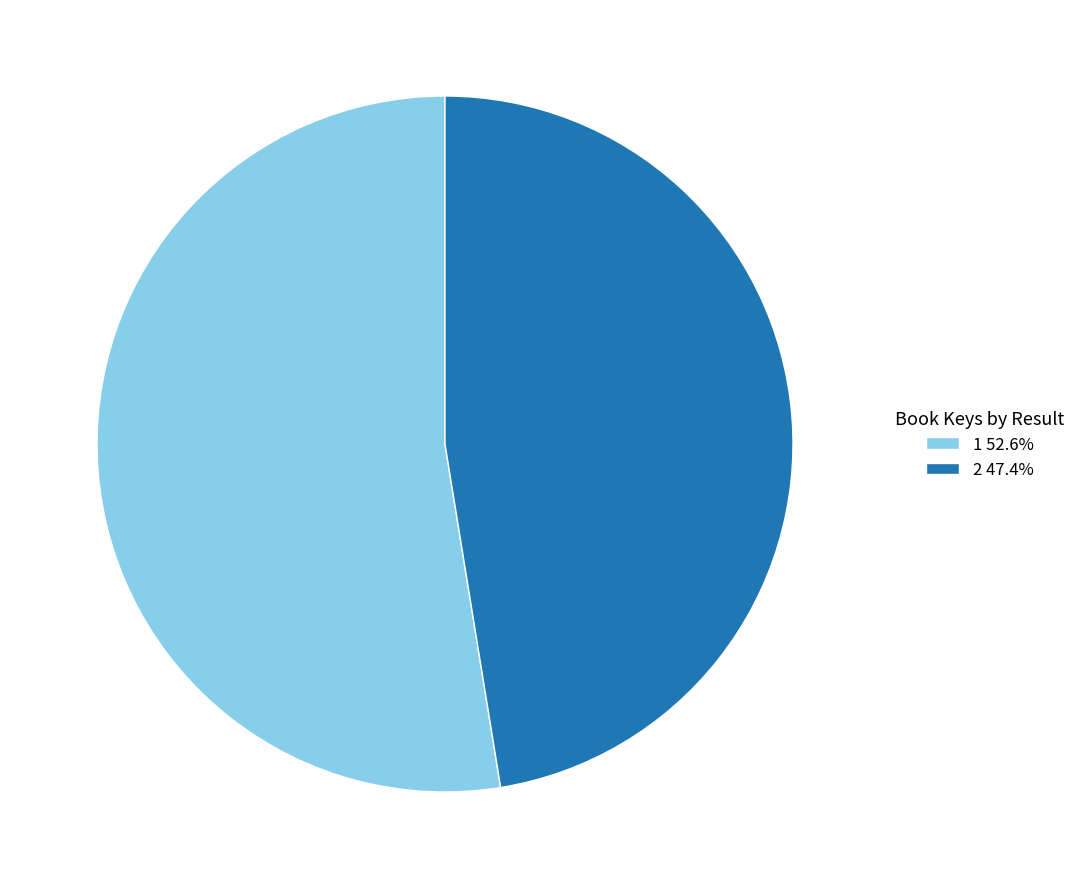

Combined, do 1 52.6% and 2 47.4% account for over 50%?

Yes